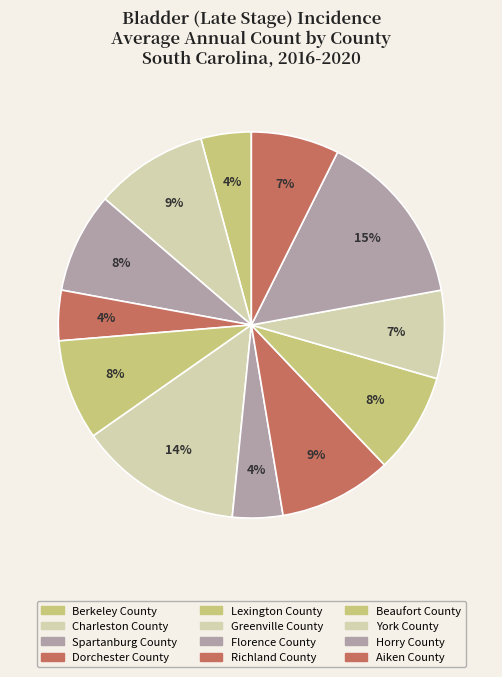

To the nearest percent, what is the combined percentage of York County and Aiken County?

15%